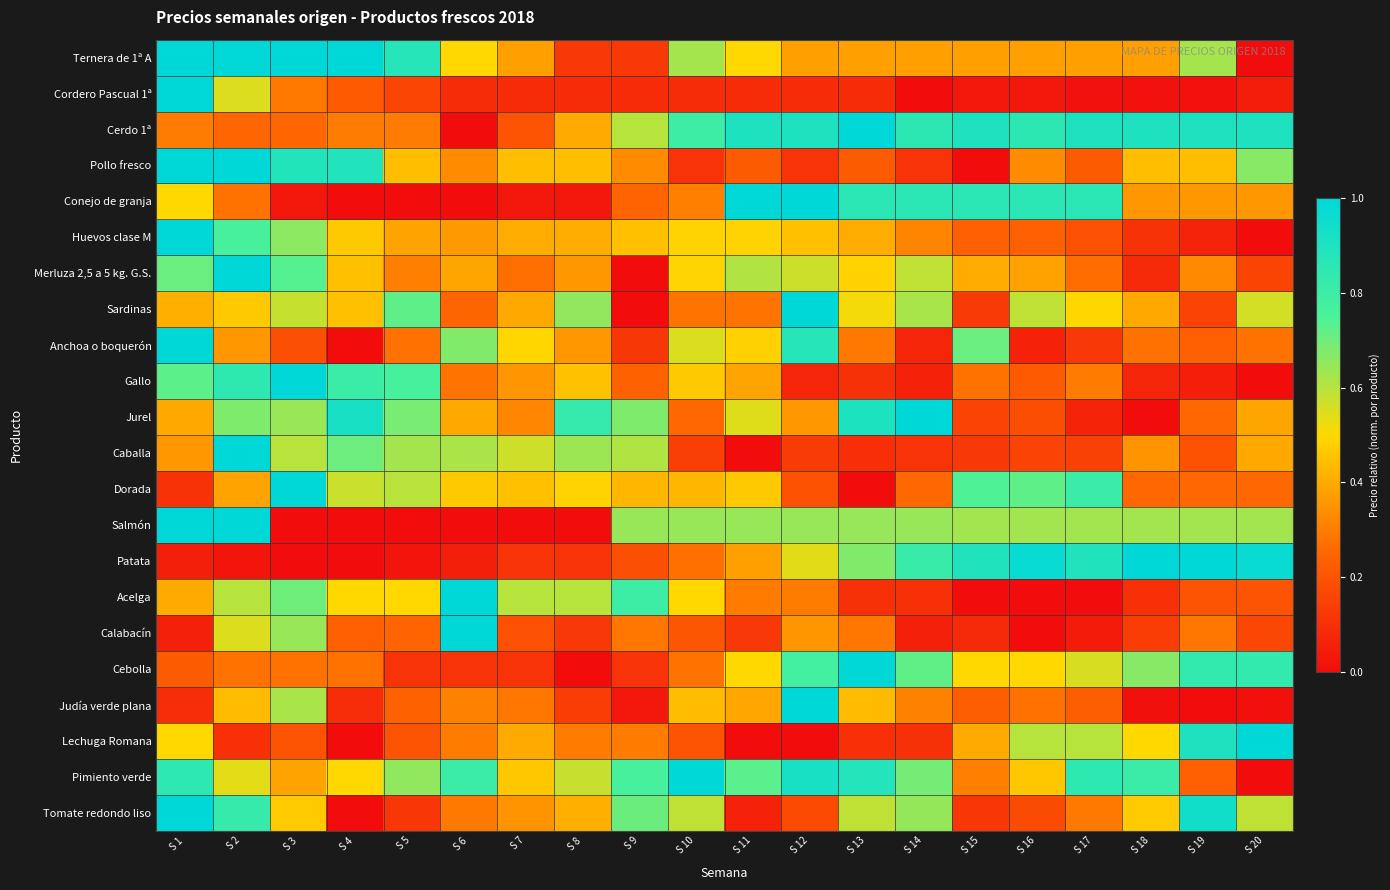

Rank the series at S 20 from highest to lowest value.

Lechuga Romana, Patata, Cerdo 1ª, Cebolla, Pollo fresco, Salmón, Tomate redondo liso, Sardinas, Caballa, Jurel, Conejo de granja, Anchoa o boquerón, Dorada, Acelga, Calabacín, Merluza 2,5 a 5 kg. G.S., Cordero Pascual 1ª, Judía verde plana, Ternera de 1ª A, Huevos clase M, Gallo, Pimiento verde